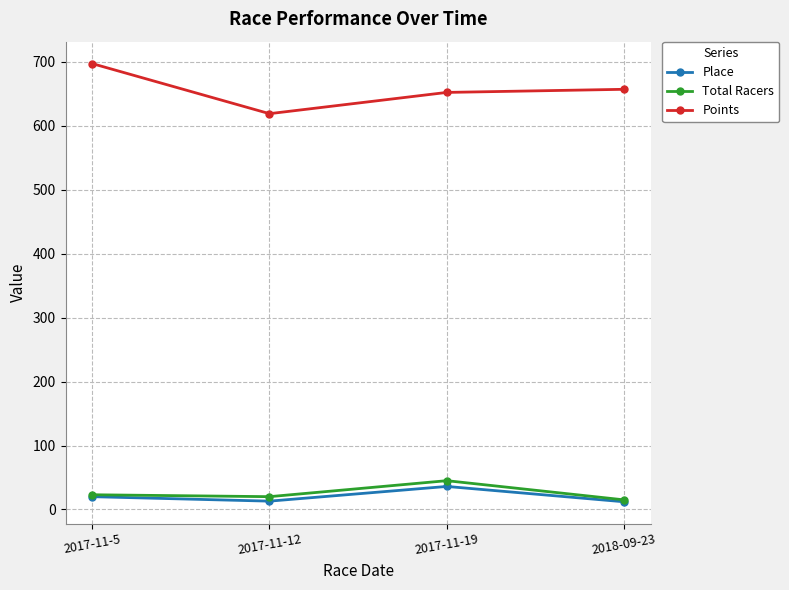

True or false: Points has more than 2 interior local peaks.

False